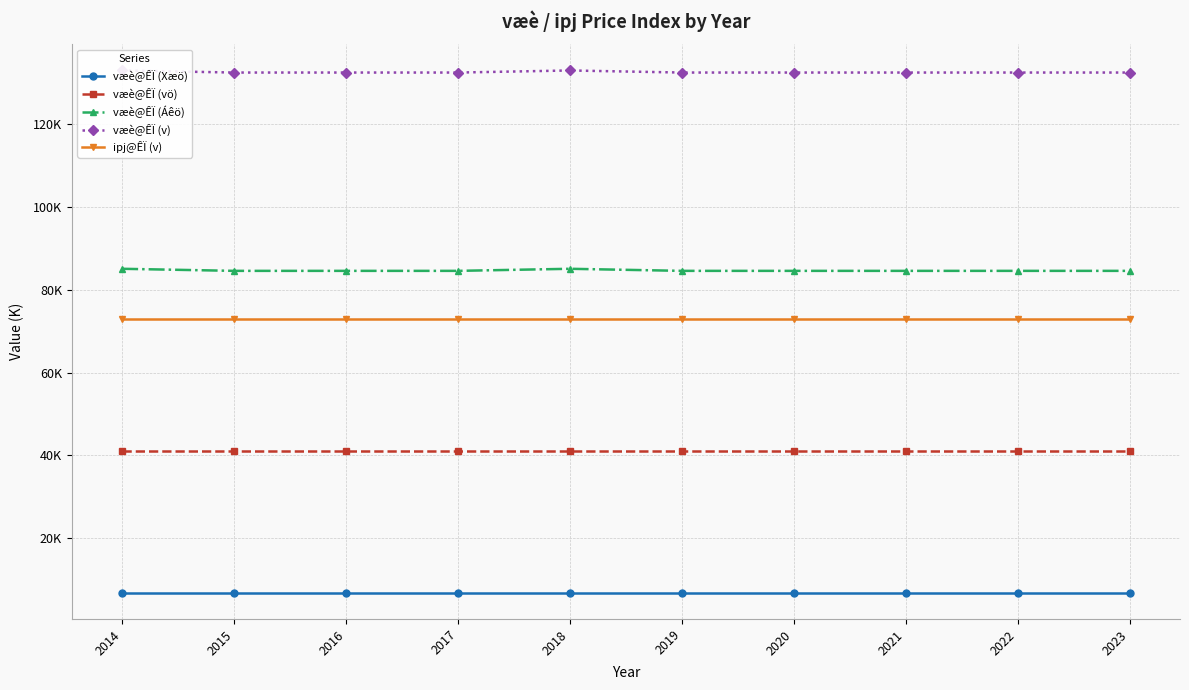

Reading left to right, transcribe all the data shown in this chart.

væè@ÊÏ (Xæö): 6.8	6.8	6.8	6.8	6.8	6.8	6.8	6.8	6.8	6.8
væè@ÊÏ (vö): 41.0	41.0	41.0	41.0	41.0	41.0	41.0	41.0	41.0	41.0
væè@ÊÏ (Áêö): 85.0	84.5	84.5	84.5	85.0	84.5	84.5	84.5	84.5	84.5
væè@ÊÏ (v): 132.9	132.4	132.4	132.4	132.9	132.4	132.4	132.4	132.4	132.4
ipj@ÊÏ (v): 72.9	72.9	72.9	72.9	72.9	72.9	72.9	72.9	72.9	72.9